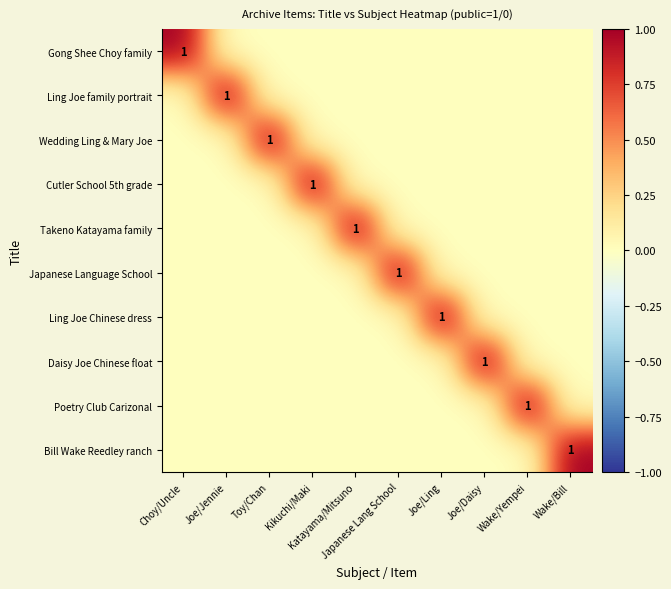

What is the maximum value shown in the chart?

1